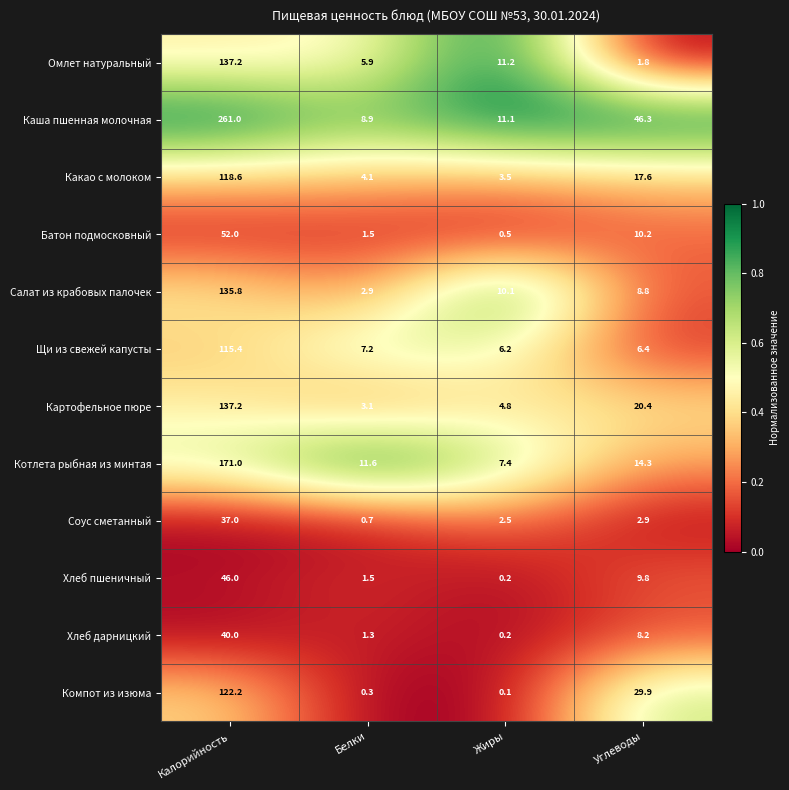

Is it true that Картофельное пюре equals 20.4 at Углеводы?

True